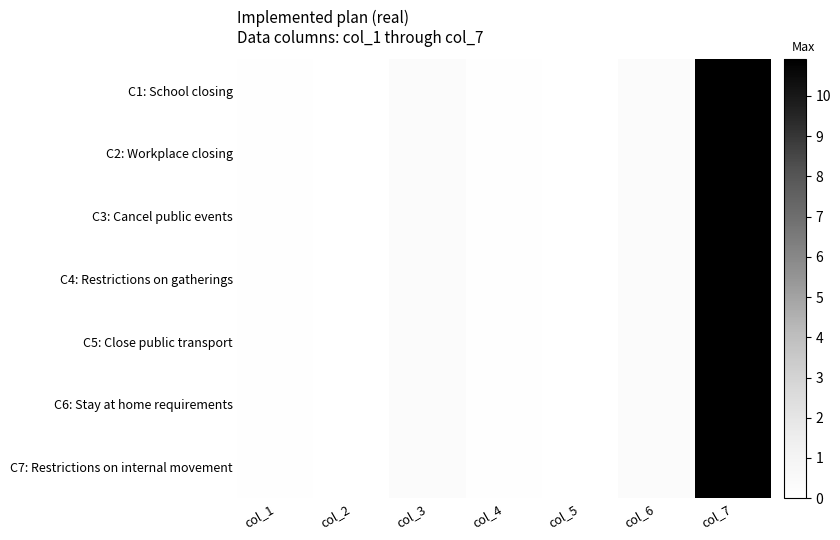

Reading right to left, what are all the values shown in this chart?

C1: School closing: col_7=10.9	col_6=0.4	col_5=0.0	col_4=0.1	col_3=0.4	col_2=0.0	col_1=0.1
C2: Workplace closing: col_7=10.9	col_6=0.4	col_5=0.0	col_4=0.1	col_3=0.4	col_2=0.0	col_1=0.1
C3: Cancel public events: col_7=10.9	col_6=0.4	col_5=0.0	col_4=0.1	col_3=0.4	col_2=0.0	col_1=0.1
C4: Restrictions on gatherings: col_7=10.9	col_6=0.4	col_5=0.0	col_4=0.1	col_3=0.4	col_2=0.0	col_1=0.1
C5: Close public transport: col_7=10.9	col_6=0.4	col_5=0.0	col_4=0.1	col_3=0.4	col_2=0.0	col_1=0.1
C6: Stay at home requirements: col_7=10.9	col_6=0.4	col_5=0.0	col_4=0.1	col_3=0.4	col_2=0.0	col_1=0.1
C7: Restrictions on internal movement: col_7=10.9	col_6=0.4	col_5=0.0	col_4=0.1	col_3=0.4	col_2=0.0	col_1=0.1